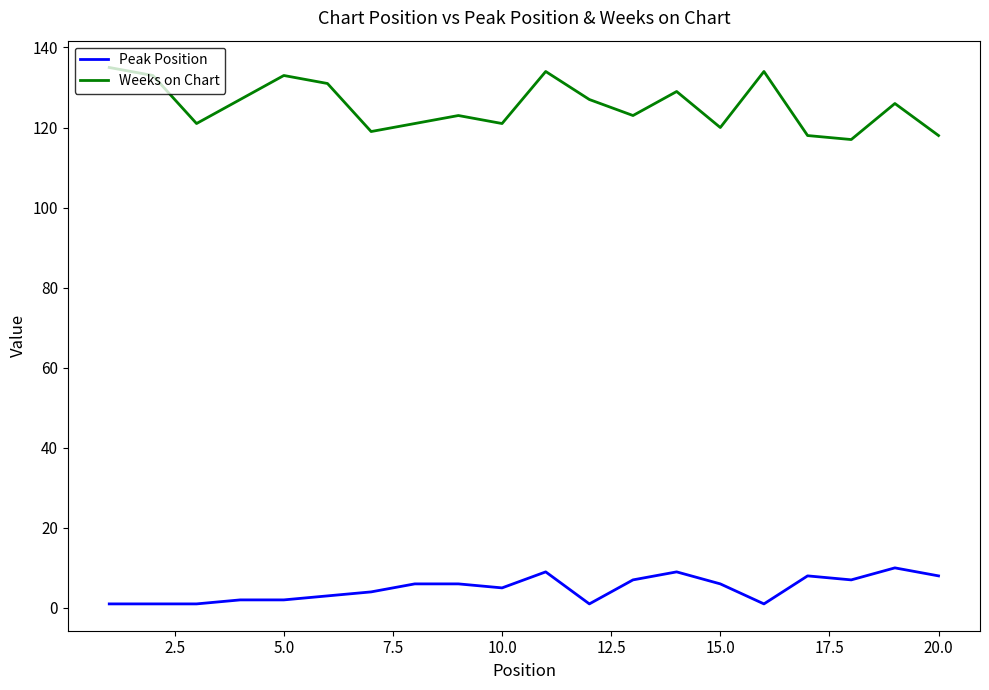

Which series has the largest range (max minus min)?

Weeks on Chart